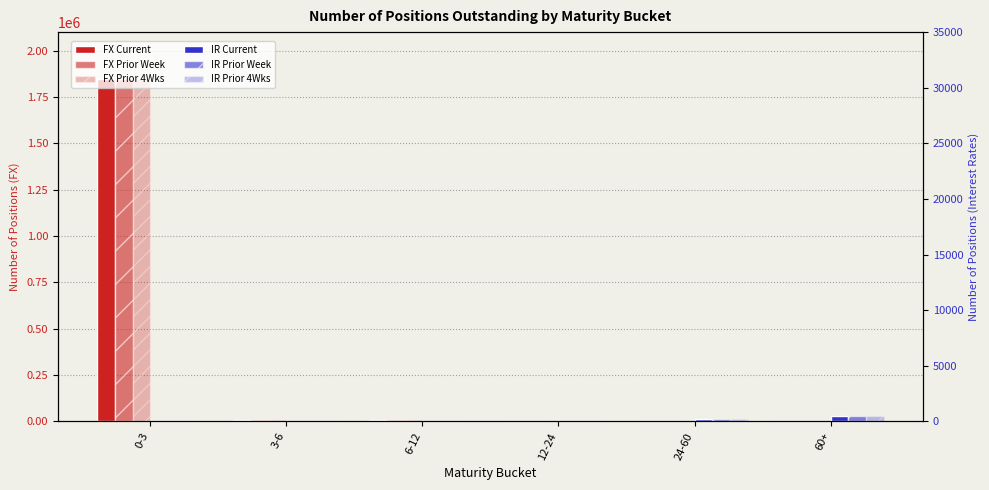

What is the sum of the IR Prior Week (Positions) values at 24-60 and 60+?

42109